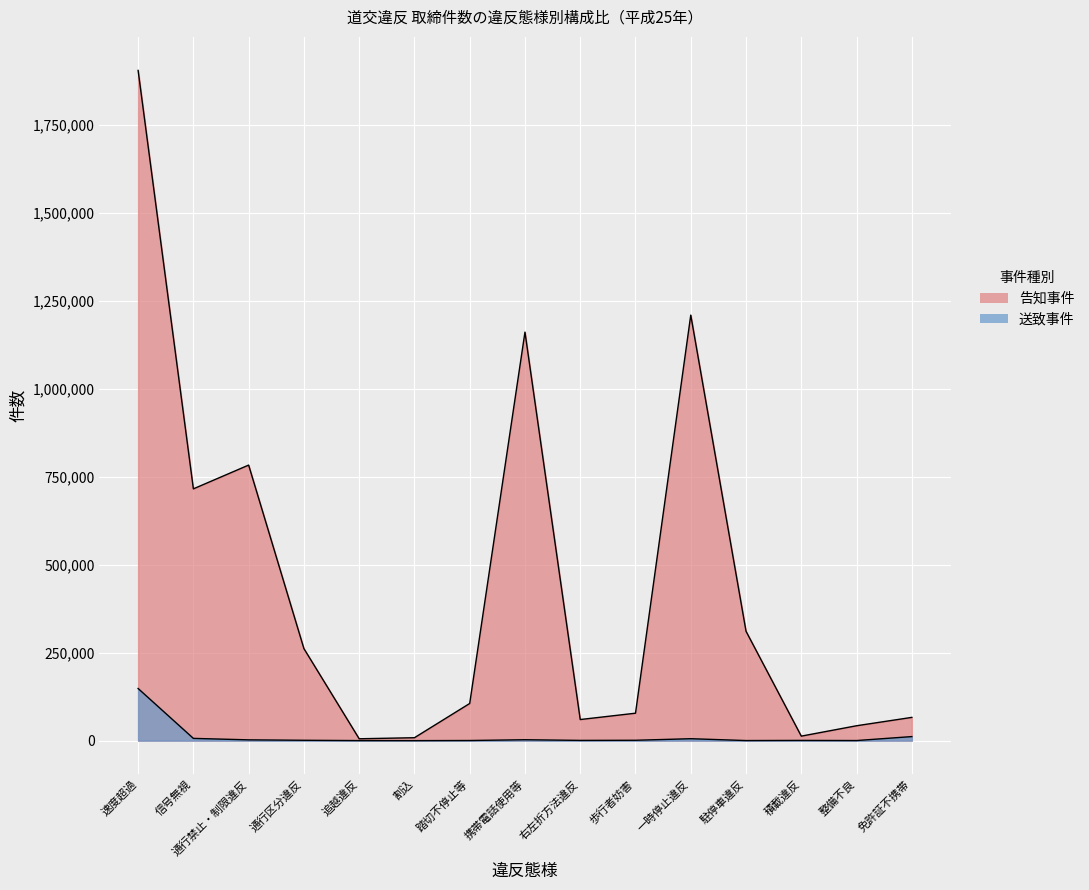

Reading left to right, extract all data points from this chart.

告知事件: 1904567	715494	783013	261559	5311	8298	105606	1160896	59964	77975	1209264	310782	12797	42311	66089
送致事件: 148152	6404	2237	1023	156	23	369	2557	698	1050	5474	248	658	271	11530